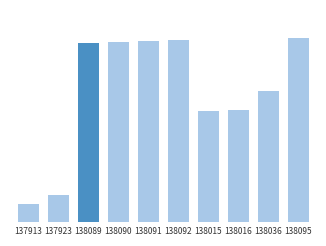

What is the smallest value displayed?

1.0